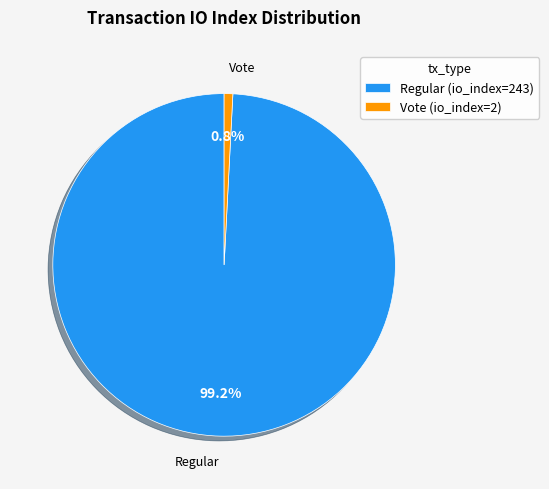

How many slices are in this pie chart?

2